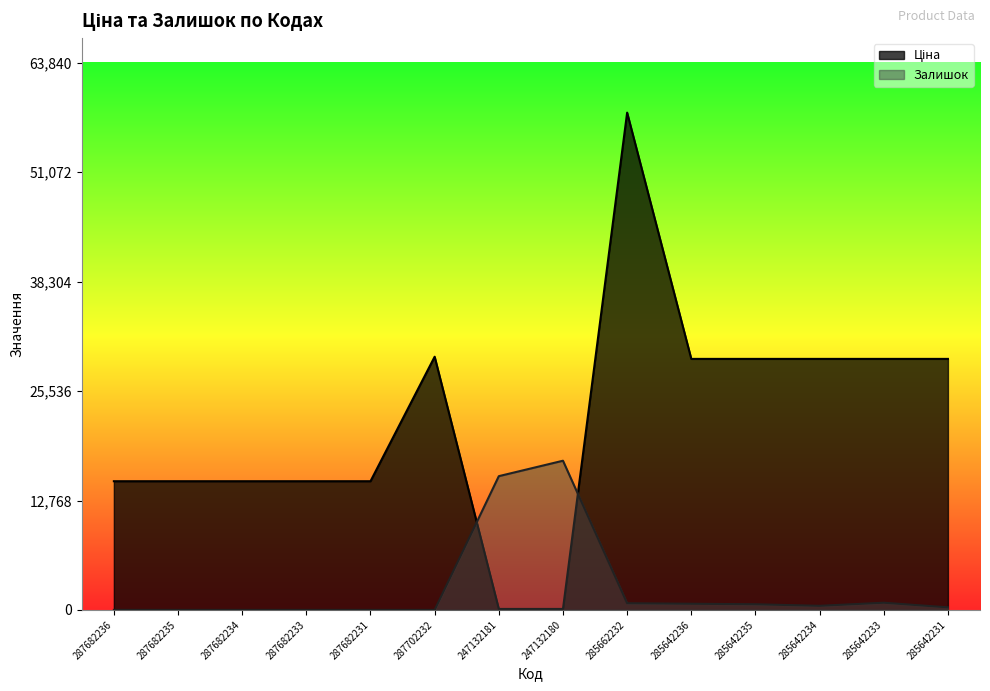

Reading left to right, list all the values displayed in this chart.

Ціна: 287682236=15019.2	287682235=15019.2	287682234=15019.2	287682233=15019.2	287682231=15019.2	287702232=29548.9	247132181=113.3	247132180=113.3	285662232=58037.0	285642236=29294.9	285642235=29294.9	285642234=29294.9	285642233=29294.9	285642231=29294.9
Залишок: 287682236=0.0	287682235=0.0	287682234=0.0	287682233=0.0	287682231=0.0	287702232=0.0	247132181=15610.0	247132180=17411.1	285662232=780.5	285642236=720.5	285642235=660.4	285642234=480.3	285642233=840.5	285642231=300.2